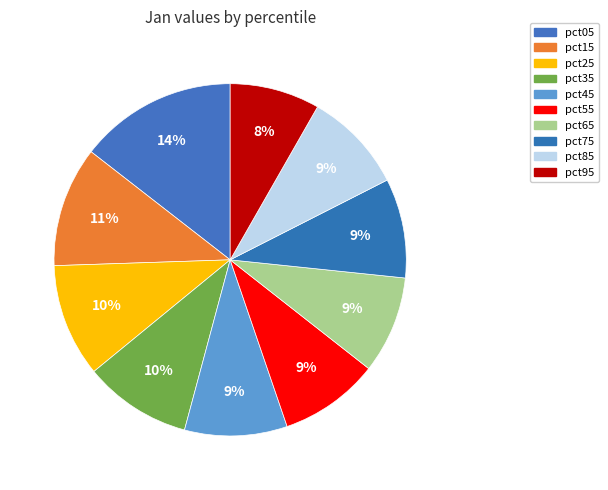

To the nearest percent, what percentage of the pie is pct75?

9%